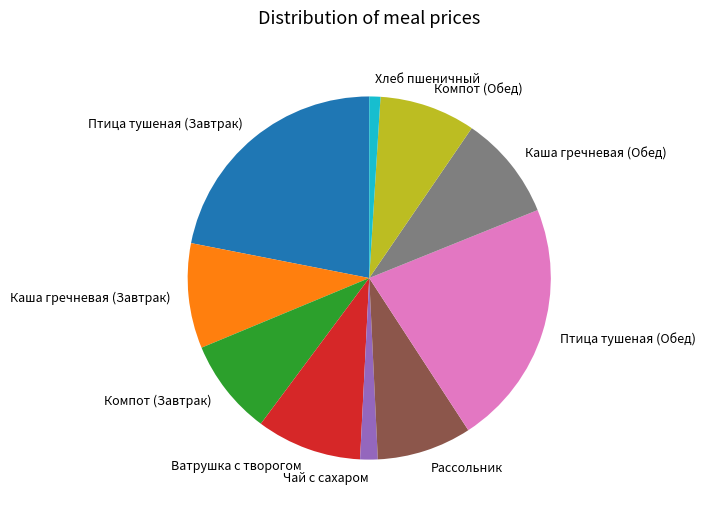

Is the sum of Каша гречневая (Завтрак) and Компот (Завтрак) greater than half?

No